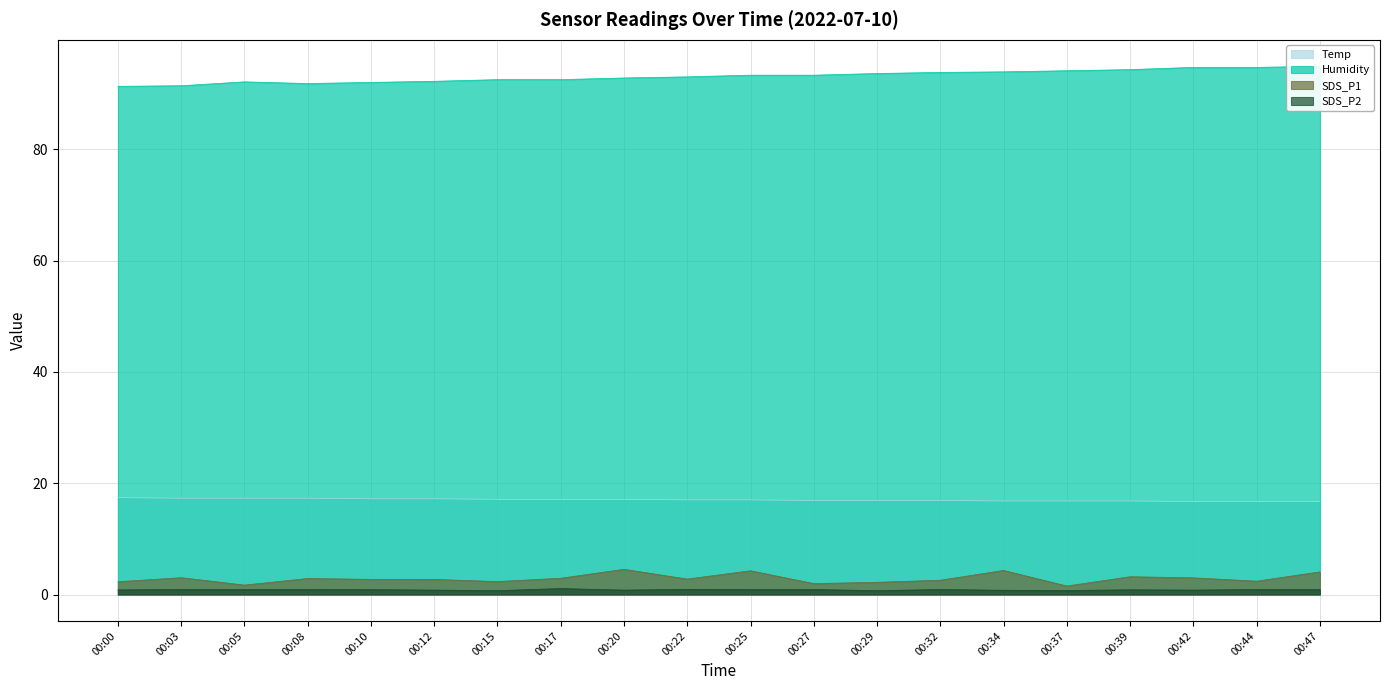

Where is Temp nearest to the value 17?

00:22